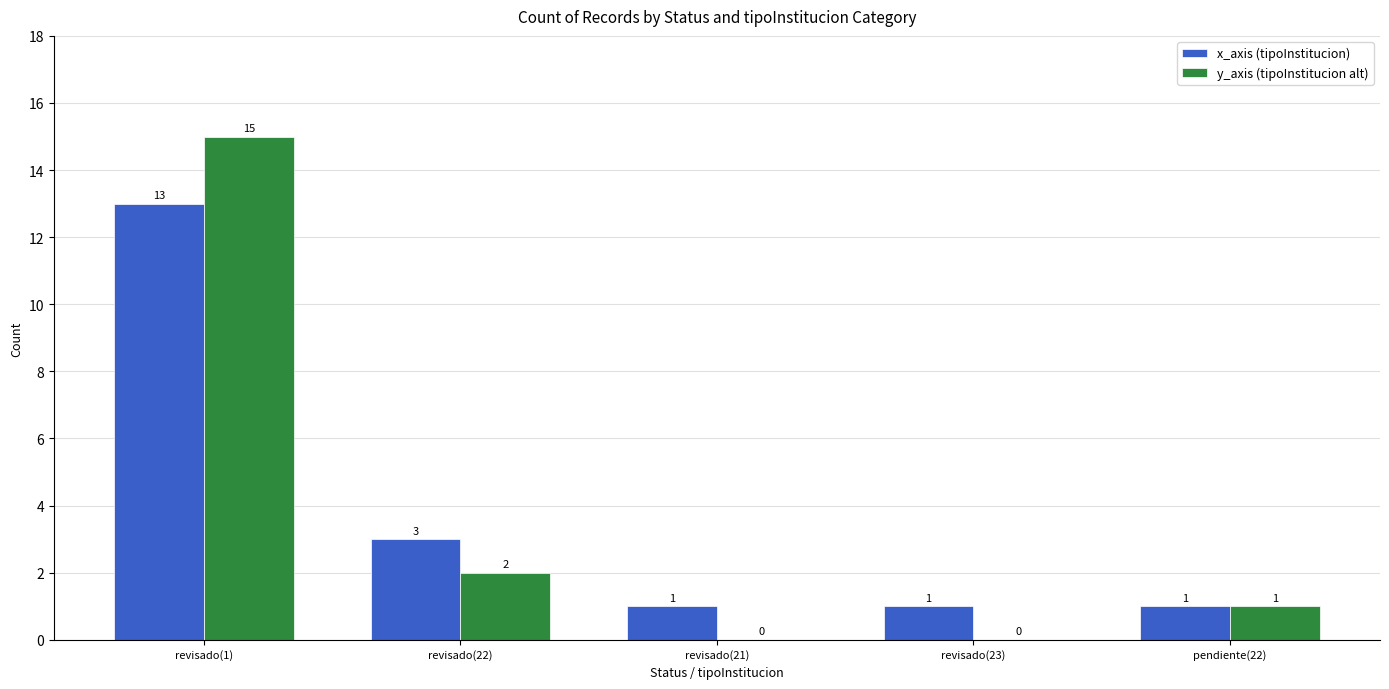

The value of y_axis (tipoInstitucion alt) at pendiente(22) is 2. True or false?

False